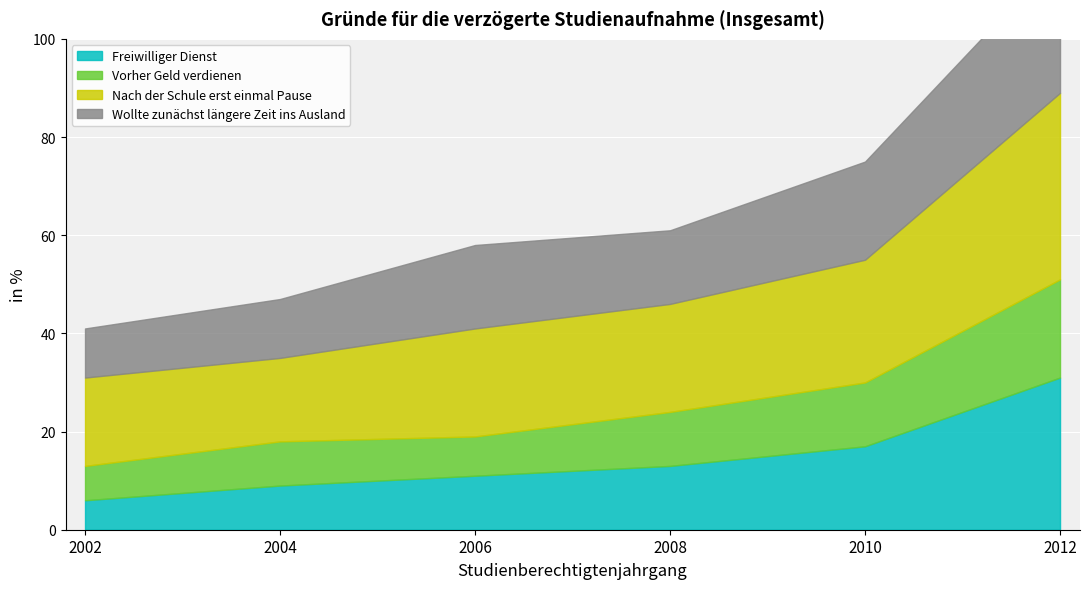

True or false: Nach der Schule erst einmal Pause has more than 1 interior local peaks.

False